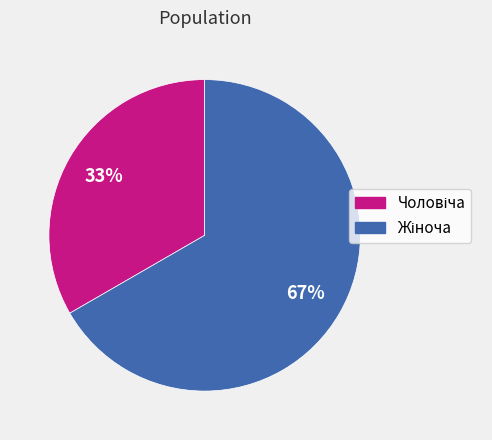

Is there a majority slice in this chart?

Yes